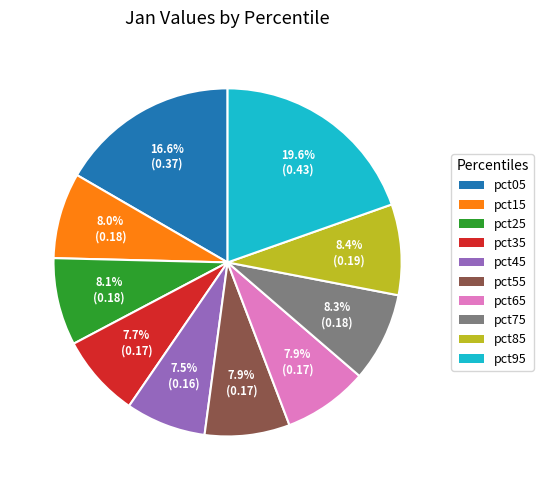

True or false: pct95 accounts for 20% of the total.

True